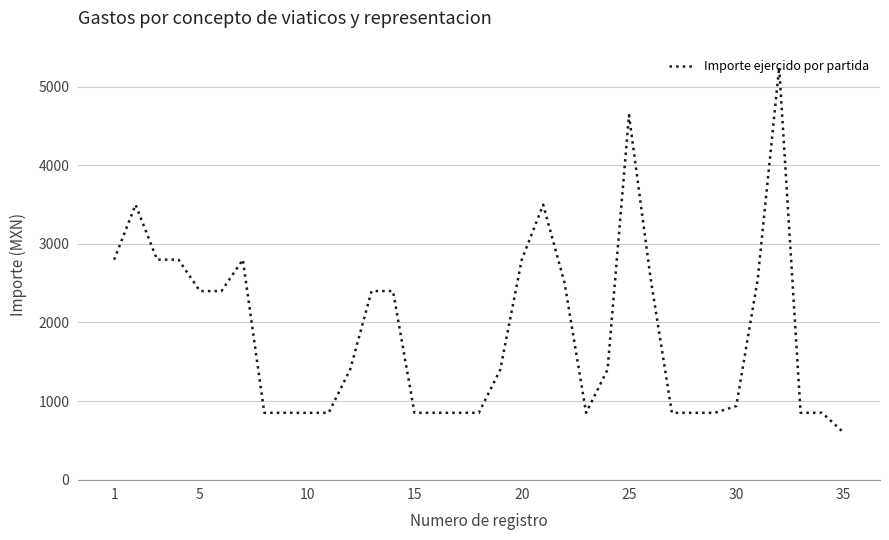

What is the difference between the maximum and minimum values?

4650